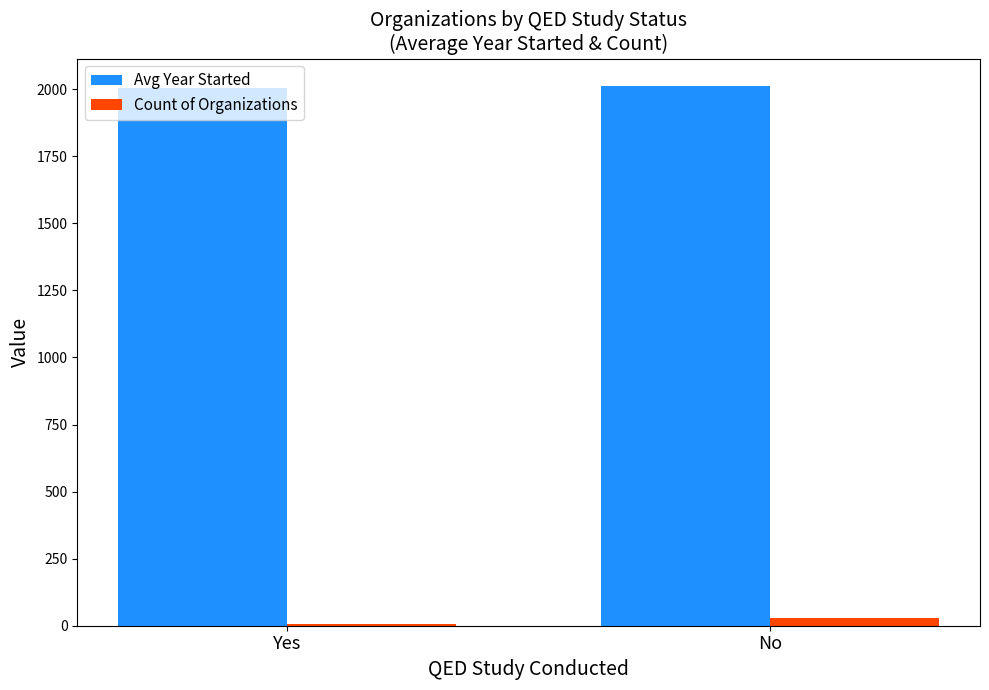

At which category does the chart reach its minimum across all series?

Yes